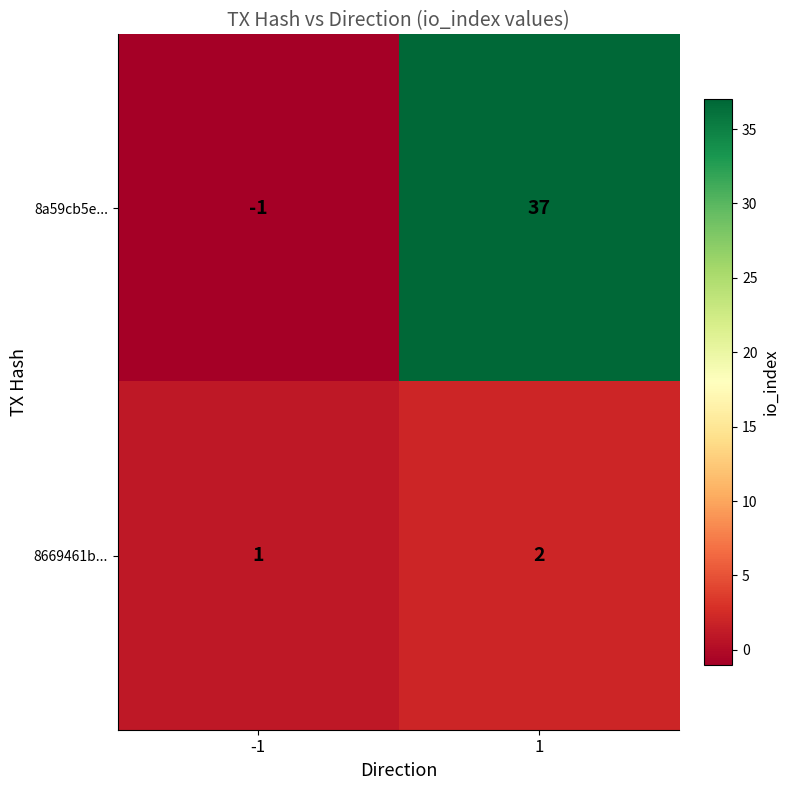

The value of 8669461b... at -1 is 0. True or false?

False